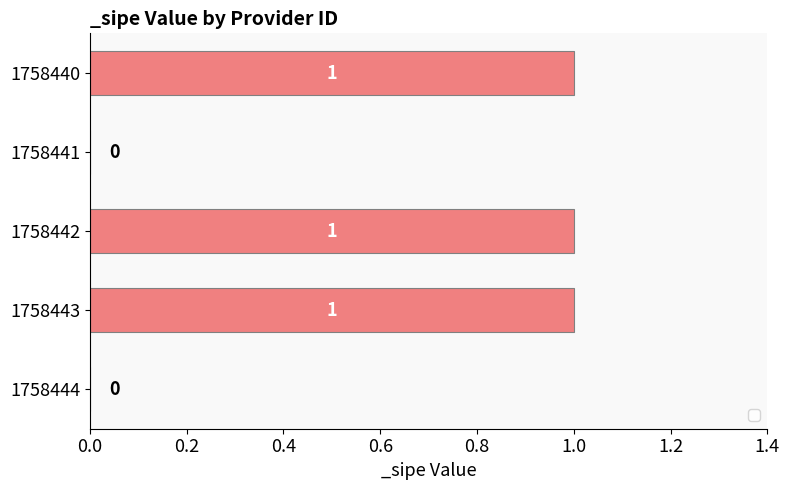

What is the average value?

1